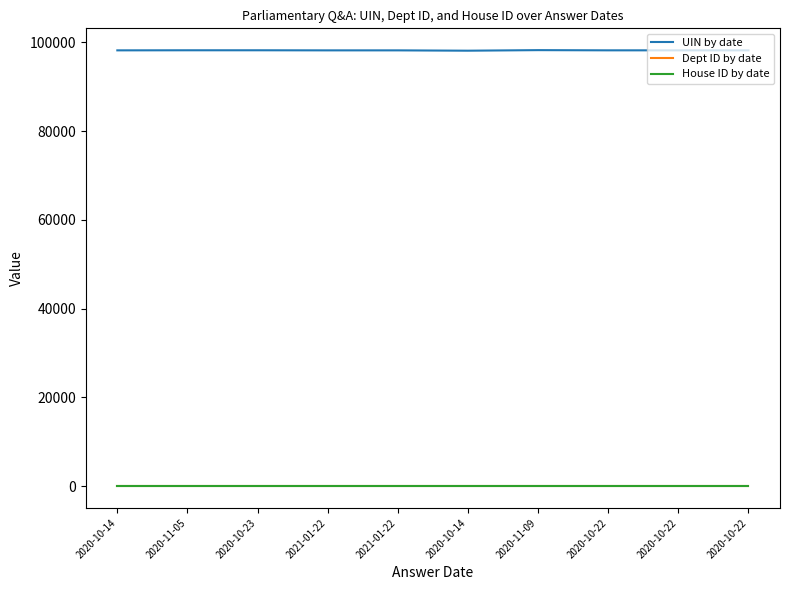

True or false: Dept ID by date and UIN by date cross at least once.

False